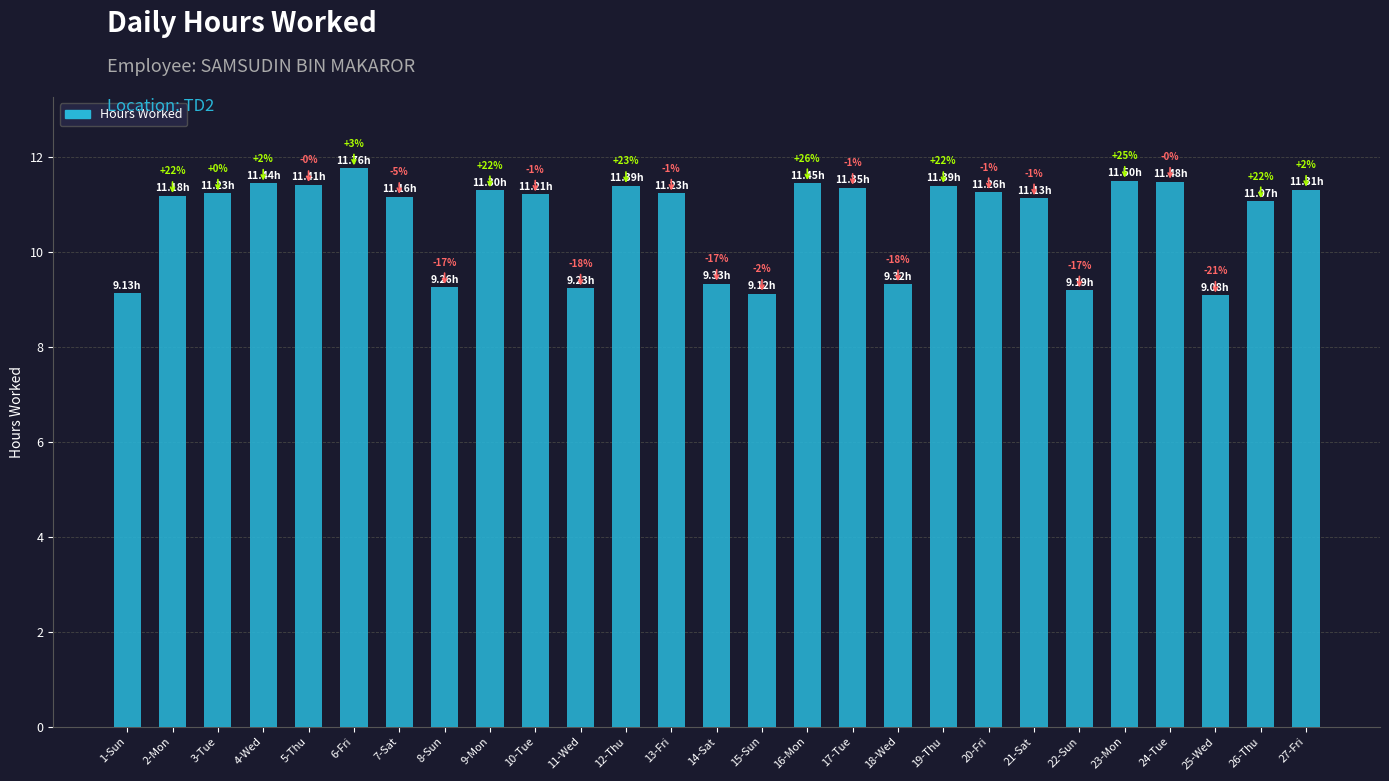

What value does the data have at 1-Sun?

9.1